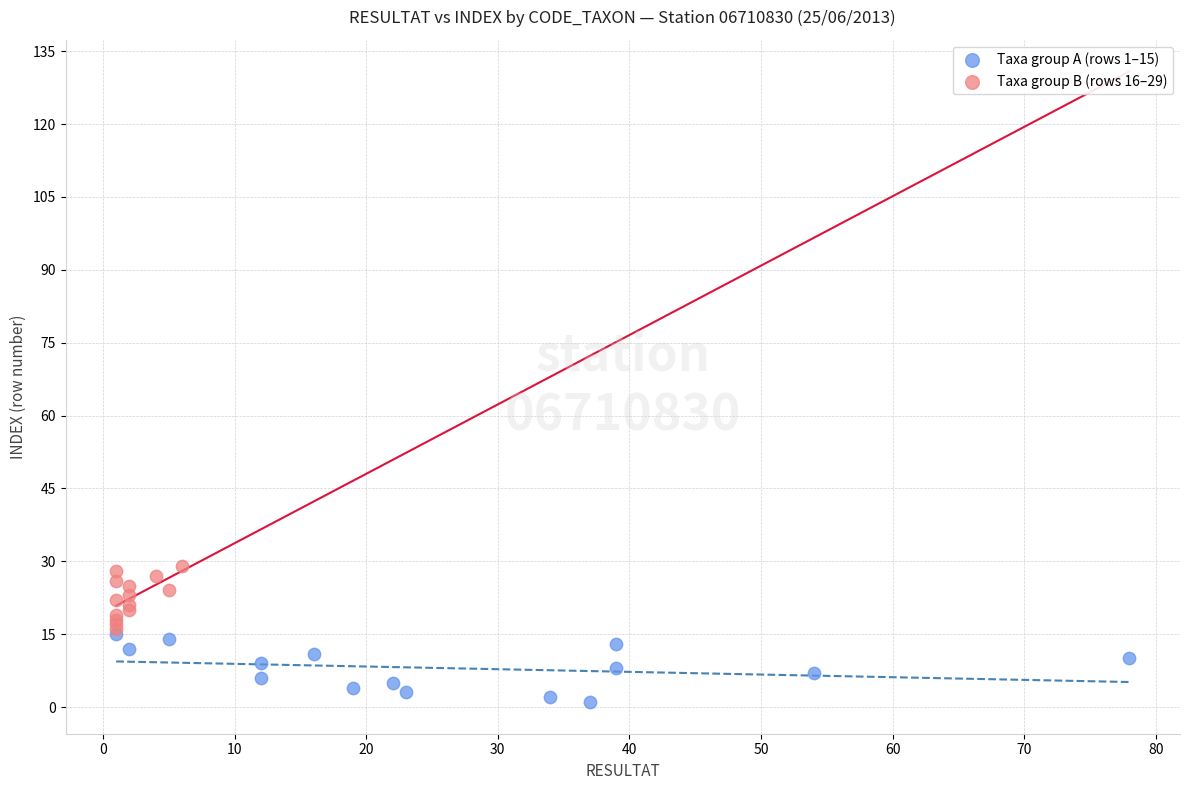

Which series contains the lowest Y value?

Taxa group A (rows 1–15)